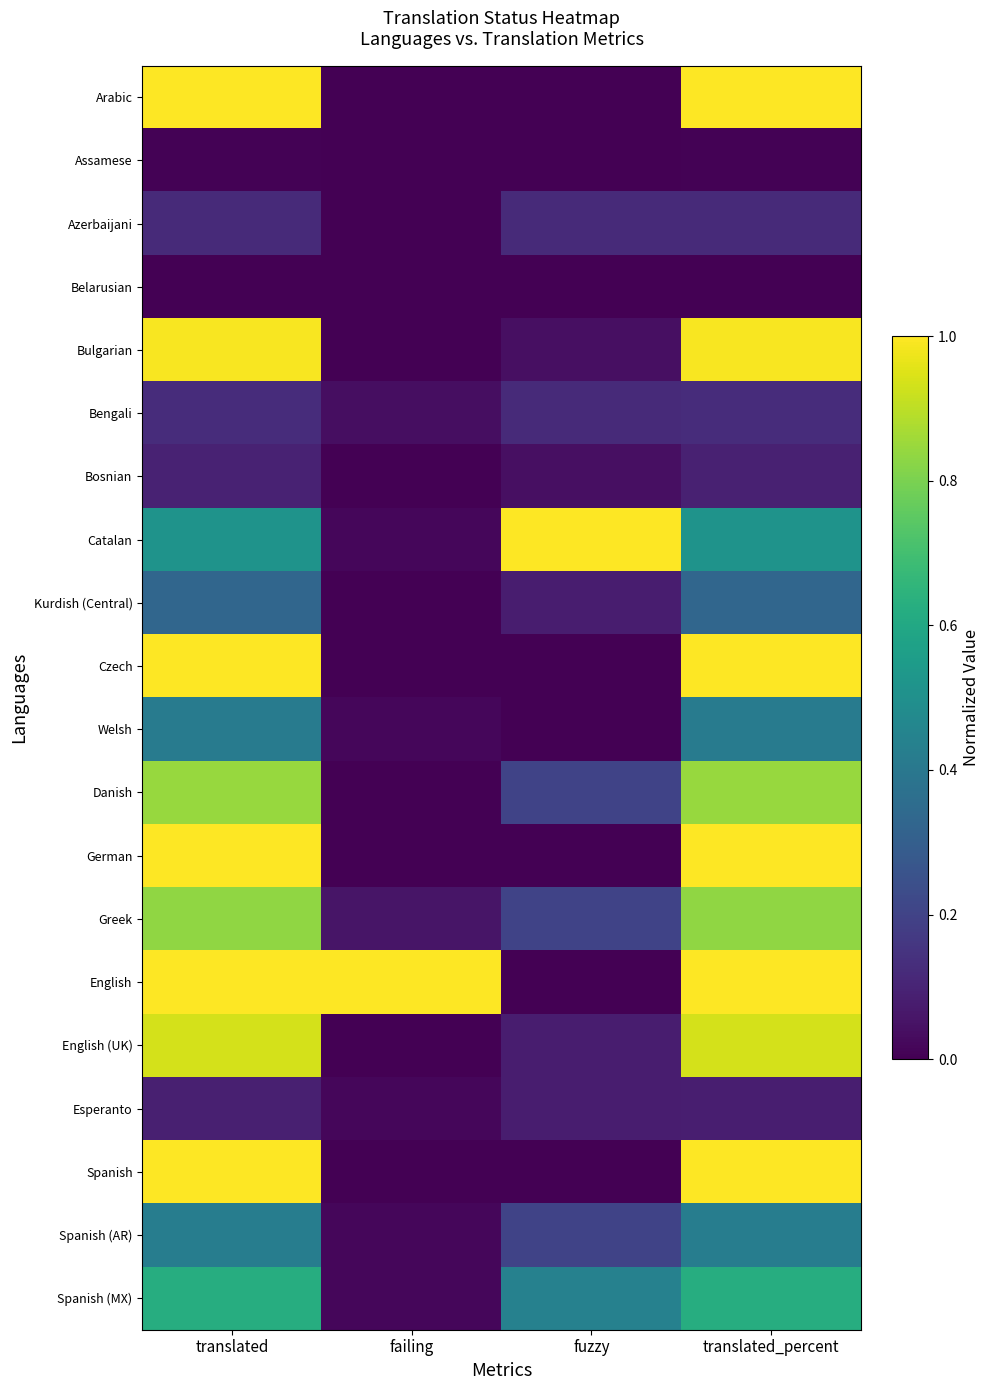

Reading left to right, transcribe all the data shown in this chart.

Arabic: translated=1.0	failing=0.0	fuzzy=0.0	translated_percent=1.0
Assamese: translated=0.0	failing=0.0	fuzzy=0.0	translated_percent=0.0
Azerbaijani: translated=0.1	failing=0.0	fuzzy=0.1	translated_percent=0.1
Belarusian: translated=0.0	failing=0.0	fuzzy=0.0	translated_percent=0.0
Bulgarian: translated=1.0	failing=0.0	fuzzy=0.0	translated_percent=1.0
Bengali: translated=0.1	failing=0.0	fuzzy=0.1	translated_percent=0.1
Bosnian: translated=0.1	failing=0.0	fuzzy=0.0	translated_percent=0.1
Catalan: translated=0.5	failing=0.0	fuzzy=1.0	translated_percent=0.5
Kurdish (Central): translated=0.3	failing=0.0	fuzzy=0.1	translated_percent=0.3
Czech: translated=1.0	failing=0.0	fuzzy=0.0	translated_percent=1.0
Welsh: translated=0.4	failing=0.0	fuzzy=0.0	translated_percent=0.4
Danish: translated=0.8	failing=0.0	fuzzy=0.2	translated_percent=0.8
German: translated=1.0	failing=0.0	fuzzy=0.0	translated_percent=1.0
Greek: translated=0.8	failing=0.1	fuzzy=0.2	translated_percent=0.8
English: translated=1.0	failing=1.0	fuzzy=0.0	translated_percent=1.0
English (UK): translated=0.9	failing=0.0	fuzzy=0.1	translated_percent=0.9
Esperanto: translated=0.1	failing=0.0	fuzzy=0.1	translated_percent=0.1
Spanish: translated=1.0	failing=0.0	fuzzy=0.0	translated_percent=1.0
Spanish (AR): translated=0.4	failing=0.0	fuzzy=0.2	translated_percent=0.4
Spanish (MX): translated=0.6	failing=0.0	fuzzy=0.4	translated_percent=0.6